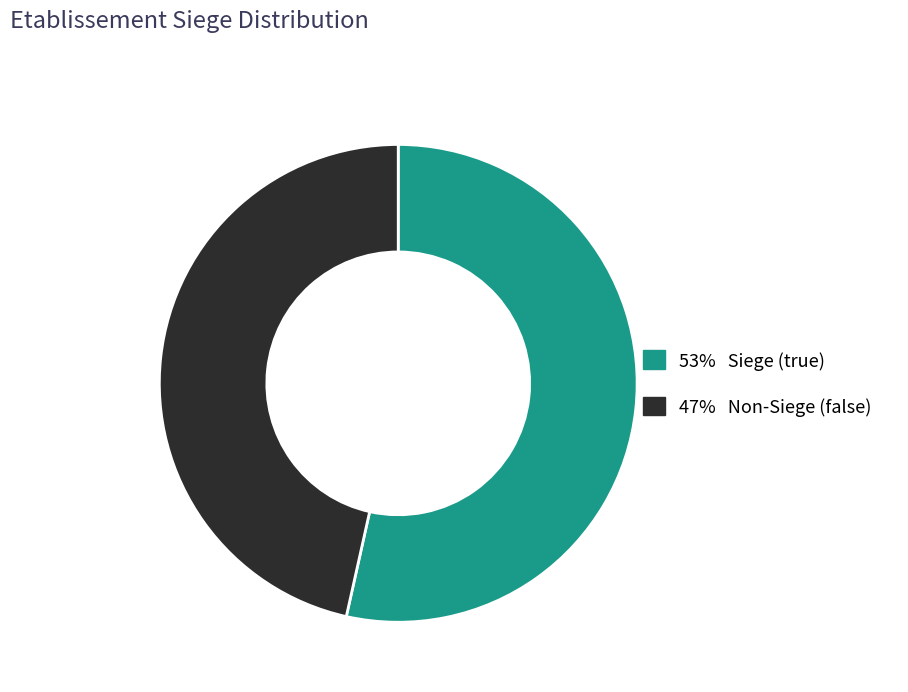

To the nearest percent, what is the average slice percentage?

50%